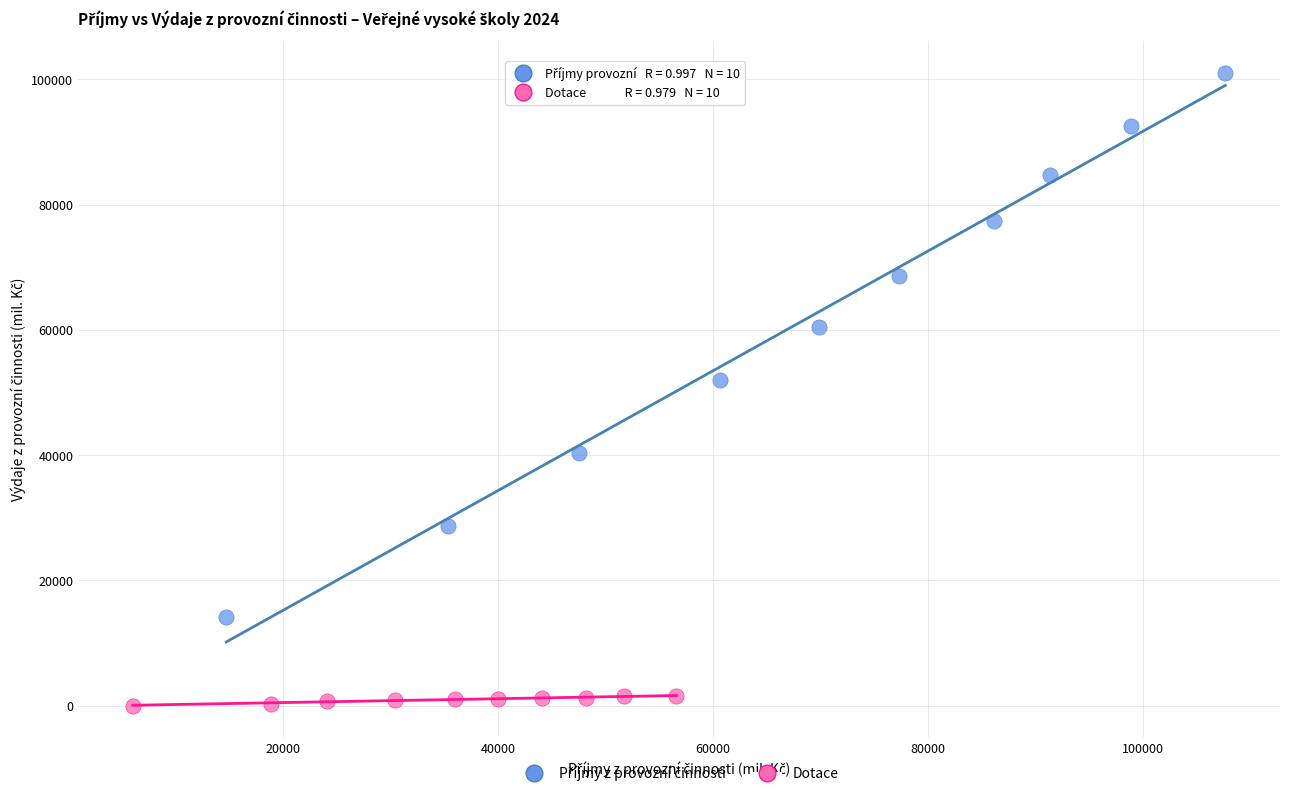

Which series contains the lowest Y value?

Dotace